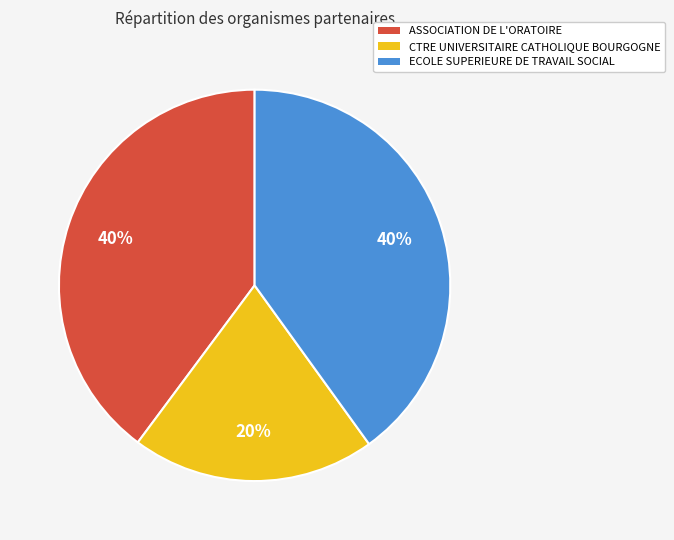

Between CTRE UNIVERSITAIRE CATHOLIQUE BOURGOGNE and ASSOCIATION DE L'ORATOIRE, which is larger?

ASSOCIATION DE L'ORATOIRE